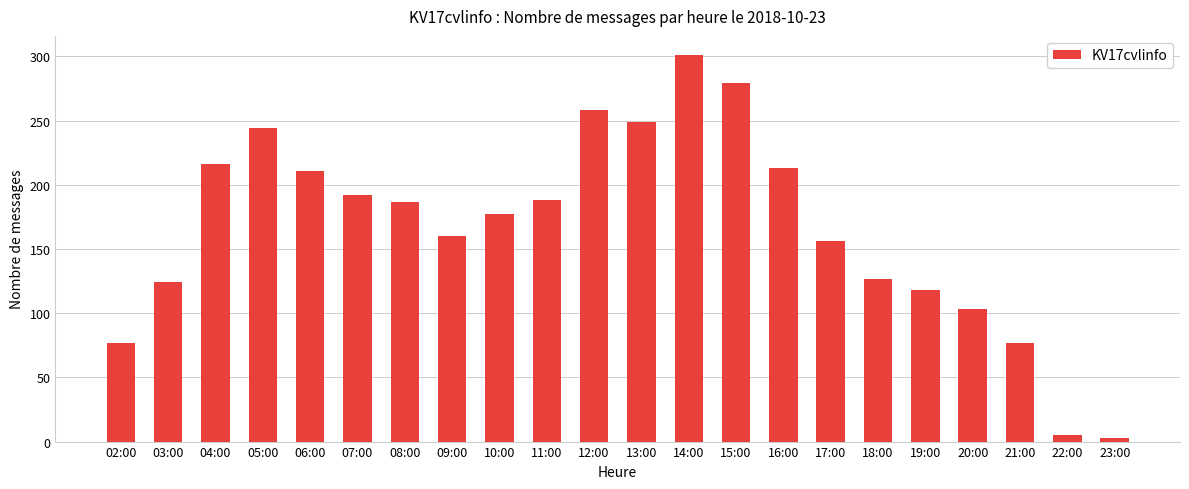

Between 06:00 and 23:00, which is larger?

06:00